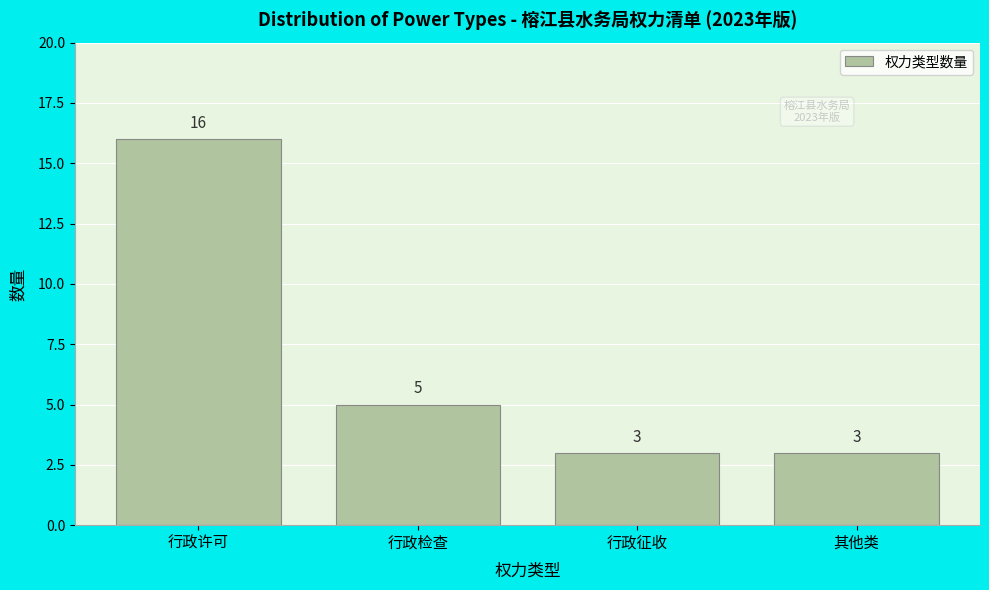

Reading left to right, what are all the values shown in this chart?

行政许可=16	行政检查=5	行政征收=3	其他类=3